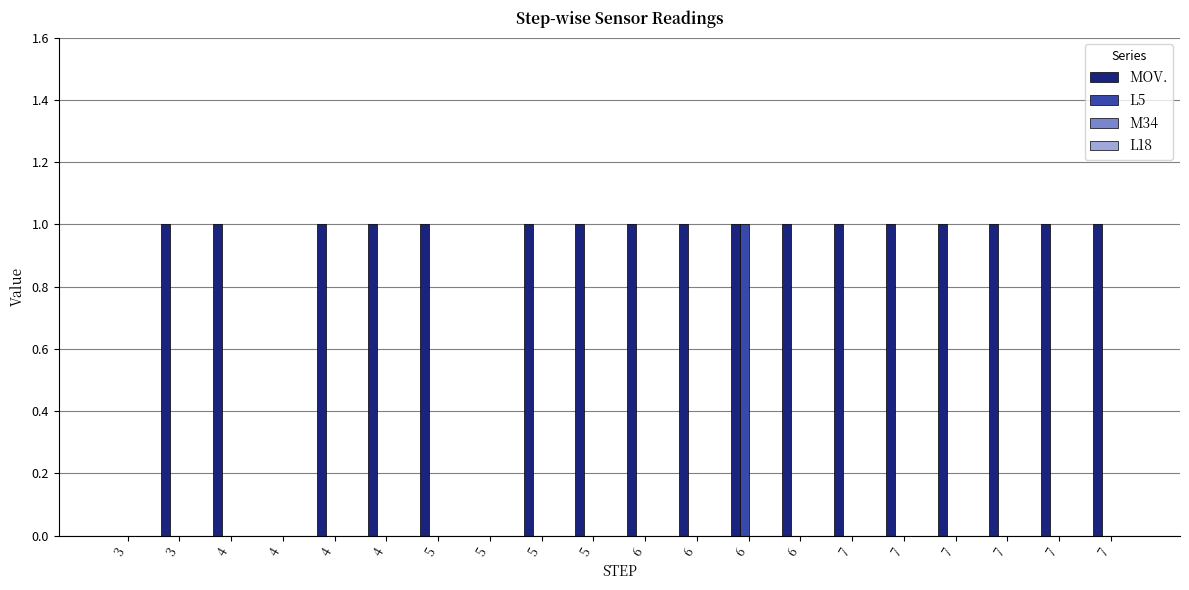

What is the sum of all L5 values?

1